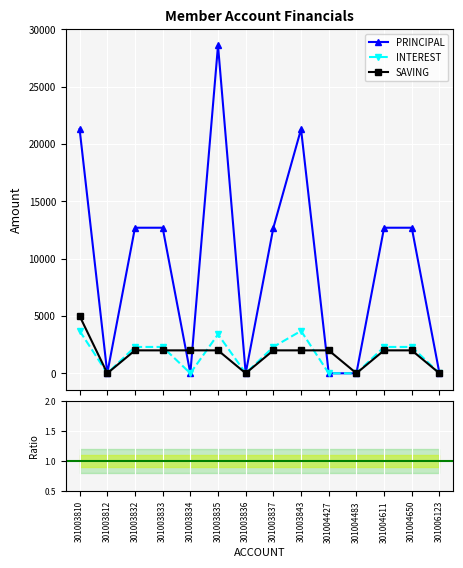

True or false: INTEREST has a value of 1419.0 at 301004483.

False